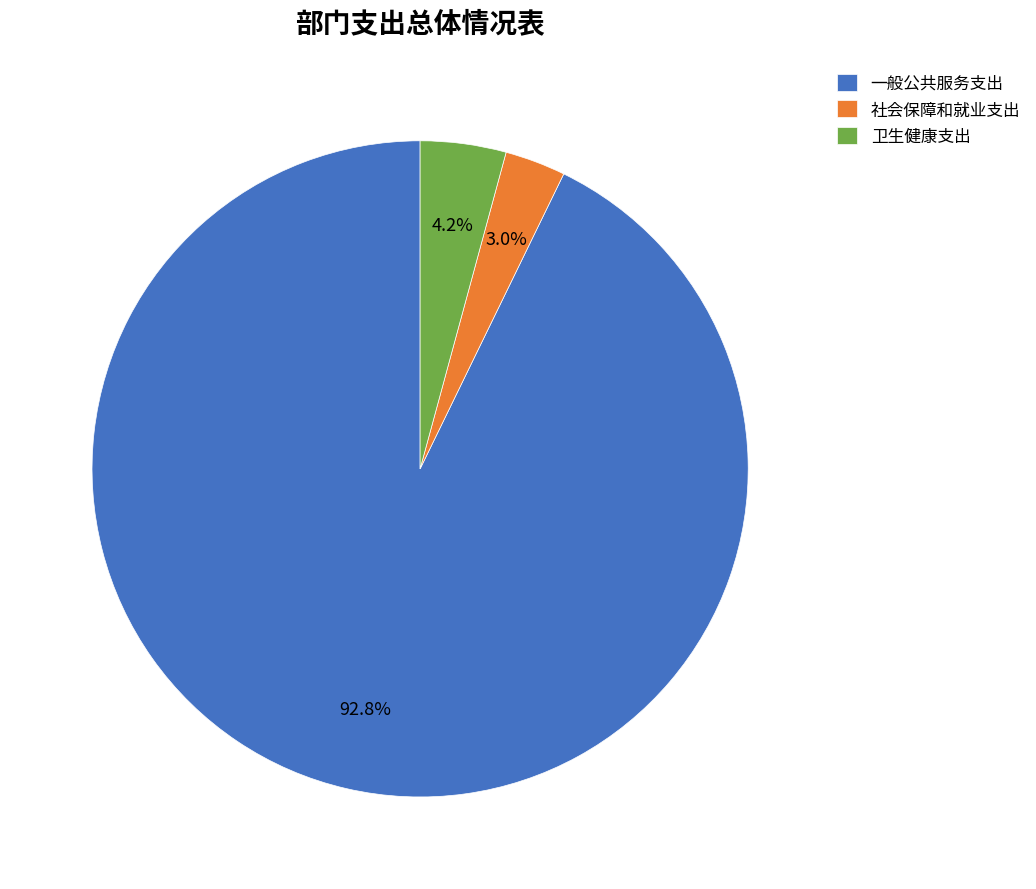

What is the largest slice in the pie chart?

一般公共服务支出